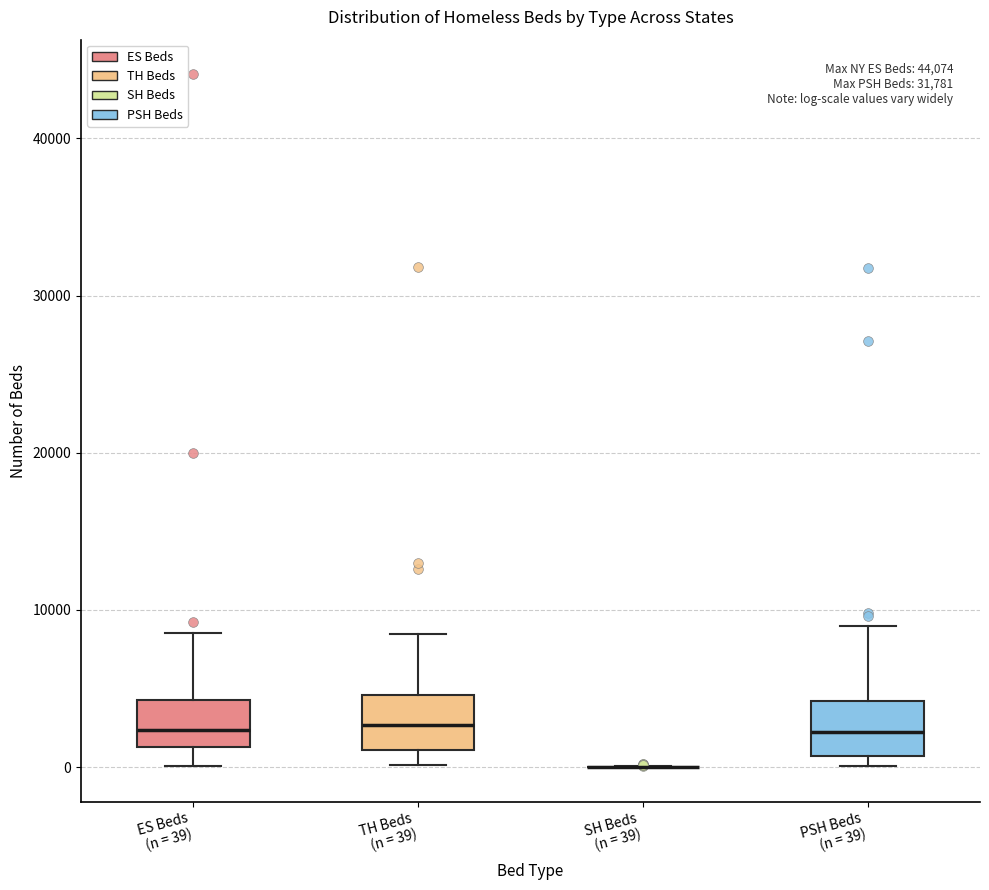

Reading left to right, transcribe this box plot: for each box, give where its median line is, the range the box spans, and where its two whiskers end, as read against the y-axis. The values are not printed on the chart, so give them approximately, as read against the axis.

ES Beds (n = 39): median 2000, box 1000 to 4000, whiskers 0 to 9000
TH Beds (n = 39): median 3000, box 1000 to 5000, whiskers 0 to 8000
SH Beds (n = 39): box collapsed to a line at 0, whiskers 0 to 0
PSH Beds (n = 39): median 2000, box 1000 to 4000, whiskers 0 to 9000